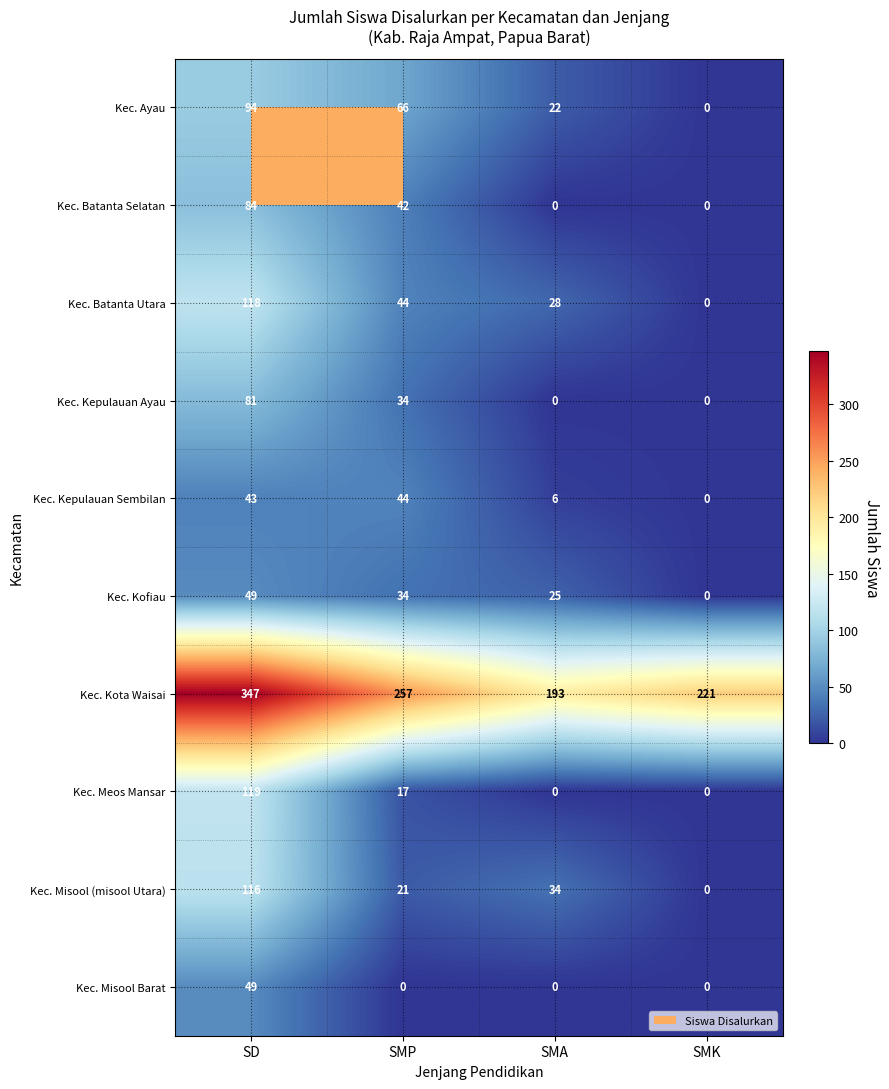

What is the lowest value of the Kec. Kota Waisai series?

193